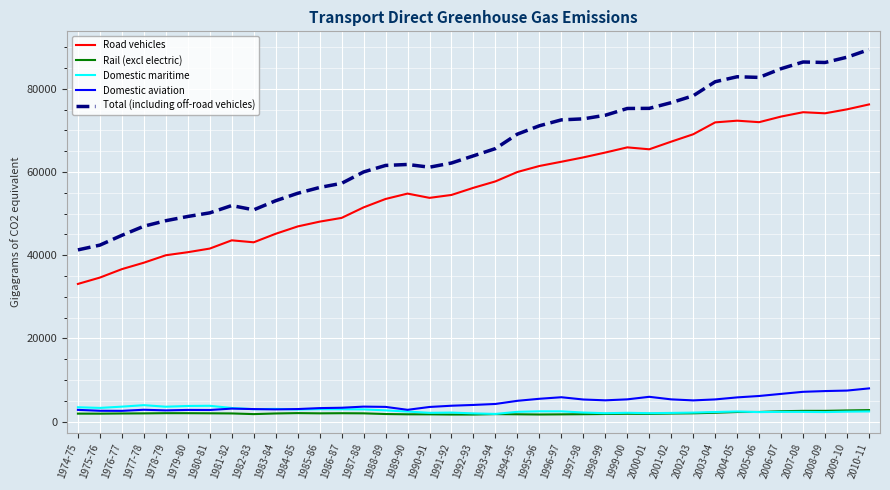

True or false: Total (including off-road vehicles) and Domestic maritime intersect in this chart.

False